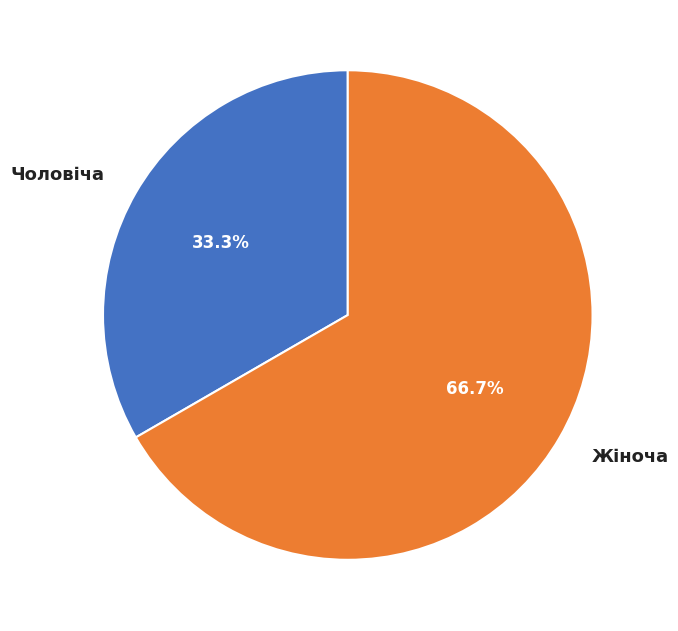

To the nearest percent, what is the difference between the largest and smallest slice percentages?

33%